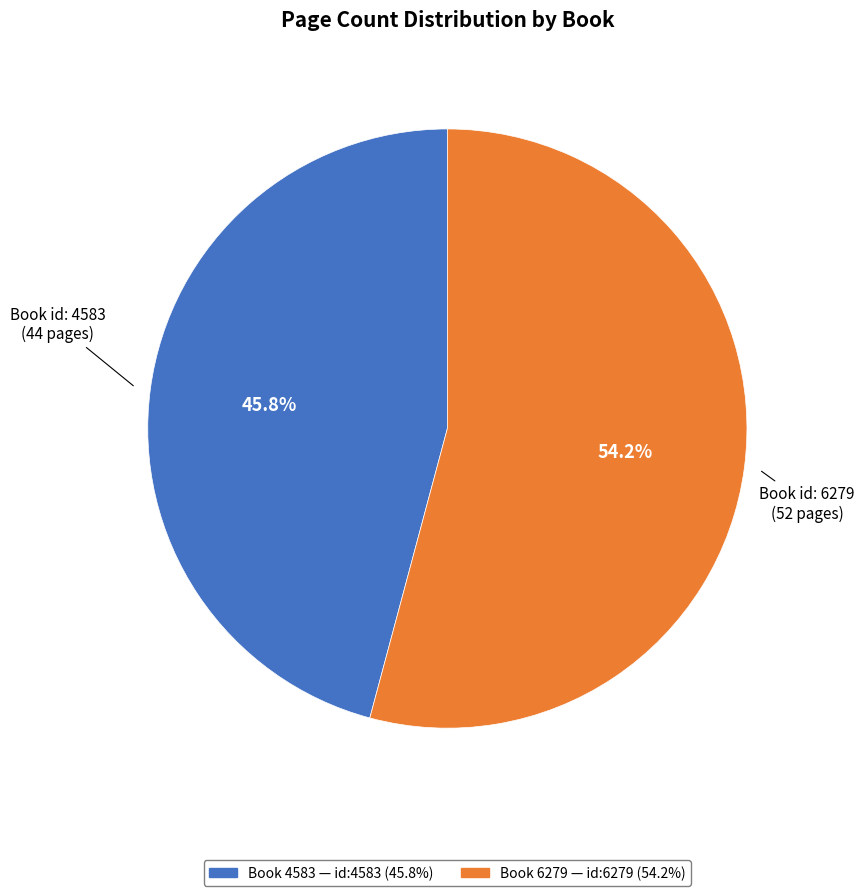

Does any single category account for the majority?

Yes